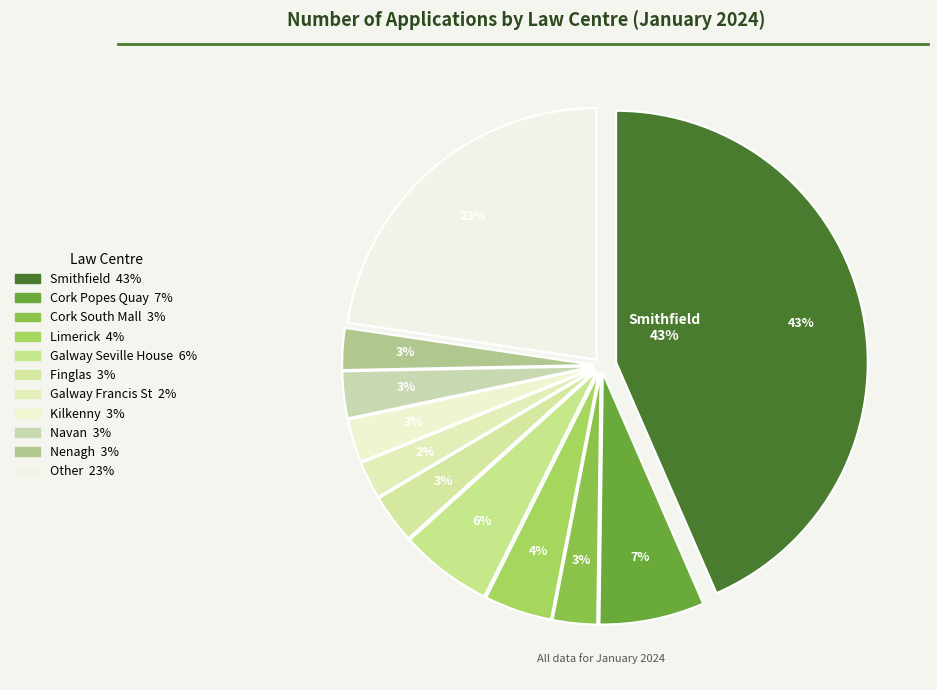

To the nearest percent, what is the difference between the Other and Navan slice percentages?

20%